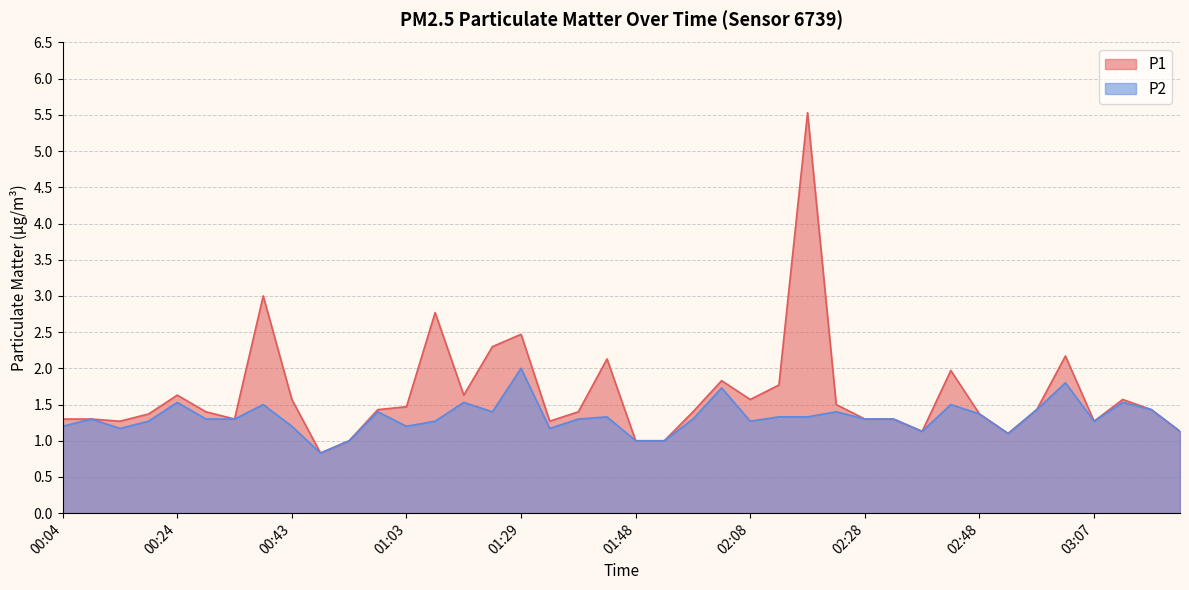

At which category is the sum across all series the highest?

02:18